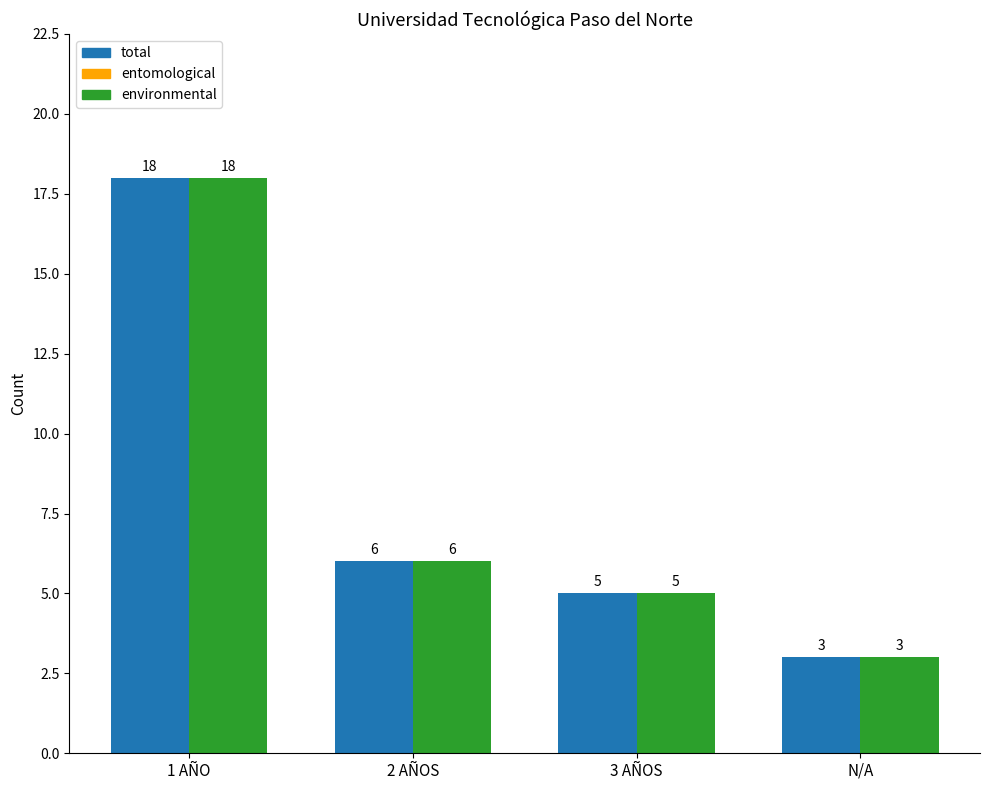

What is the average value of the total series?

8